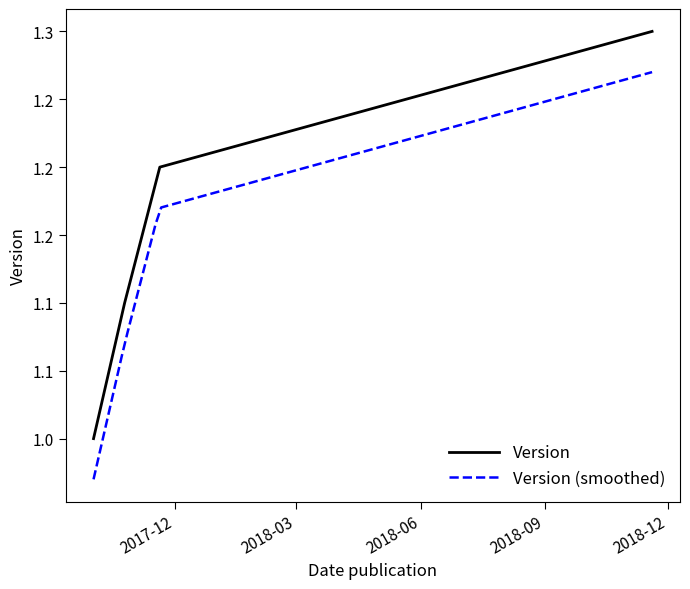

What is the maximum value shown in the chart?

1.3